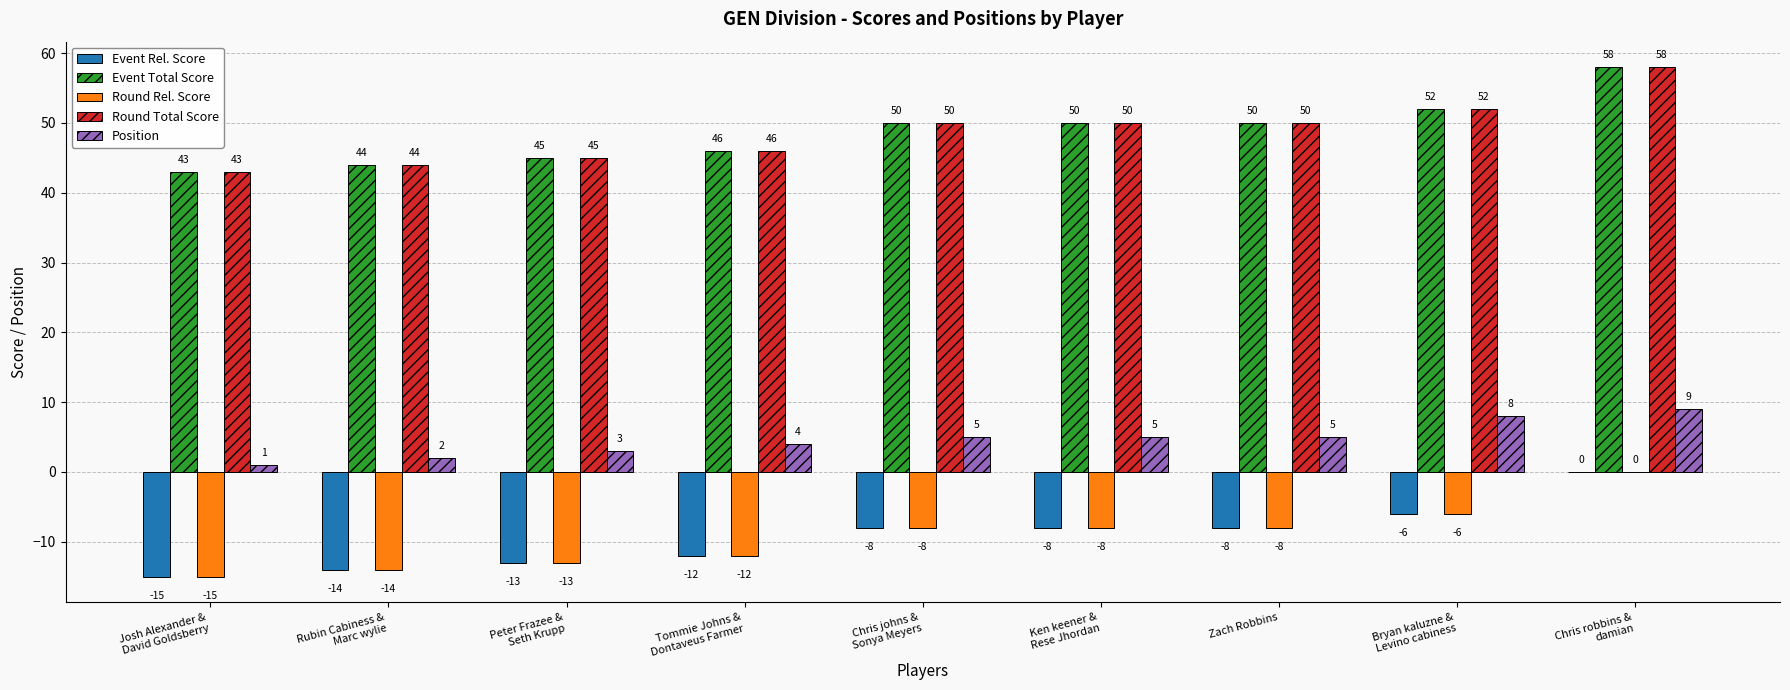

At which category is the sum across all series the highest?

Chris robbins &
damian